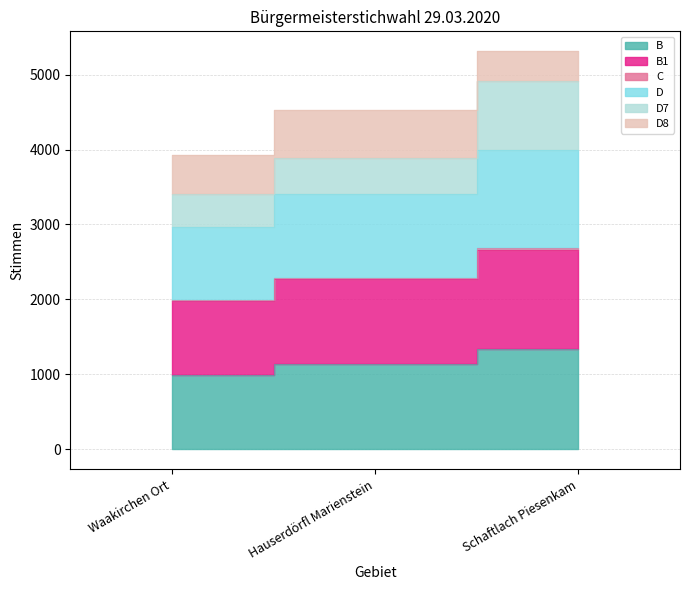

What is the highest value of the B series?

1333